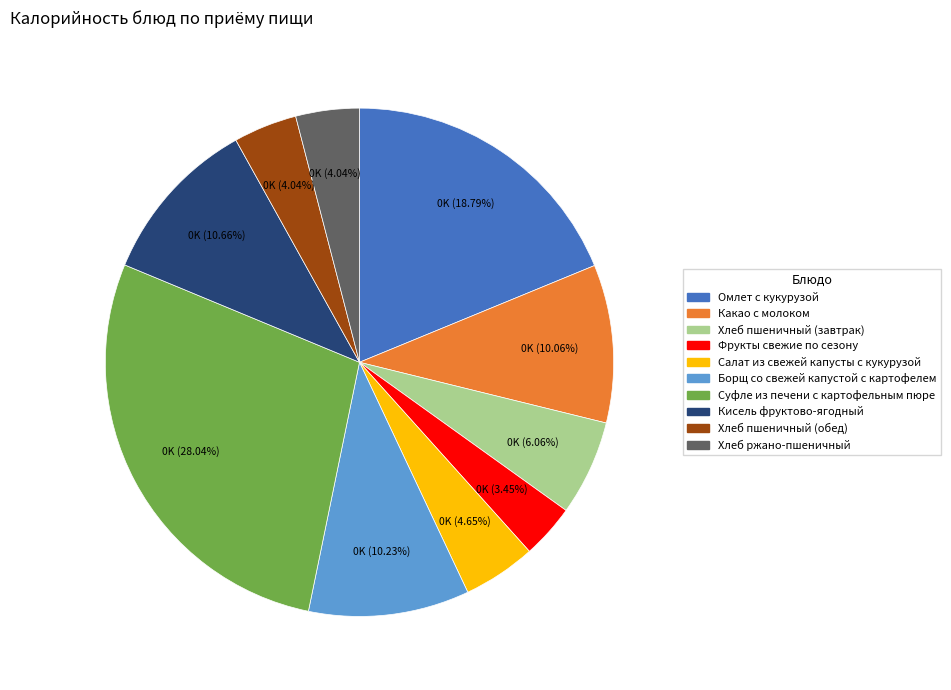

What is the ratio of the value at Борщ со свежей капустой с картофелем to the value at Хлеб ржано-пшеничный?

2.5